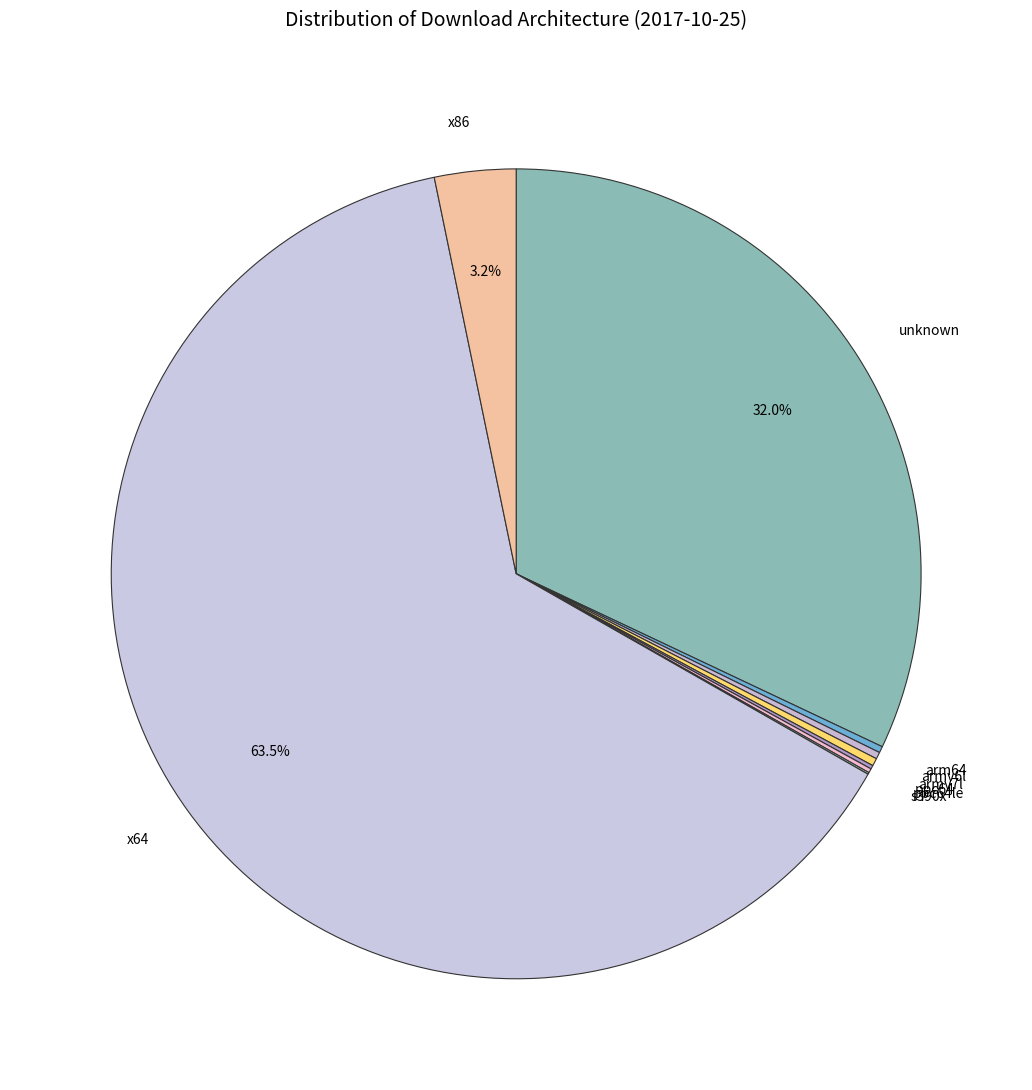

What is the ratio of the value at x86 to the value at armv7l?

10.6